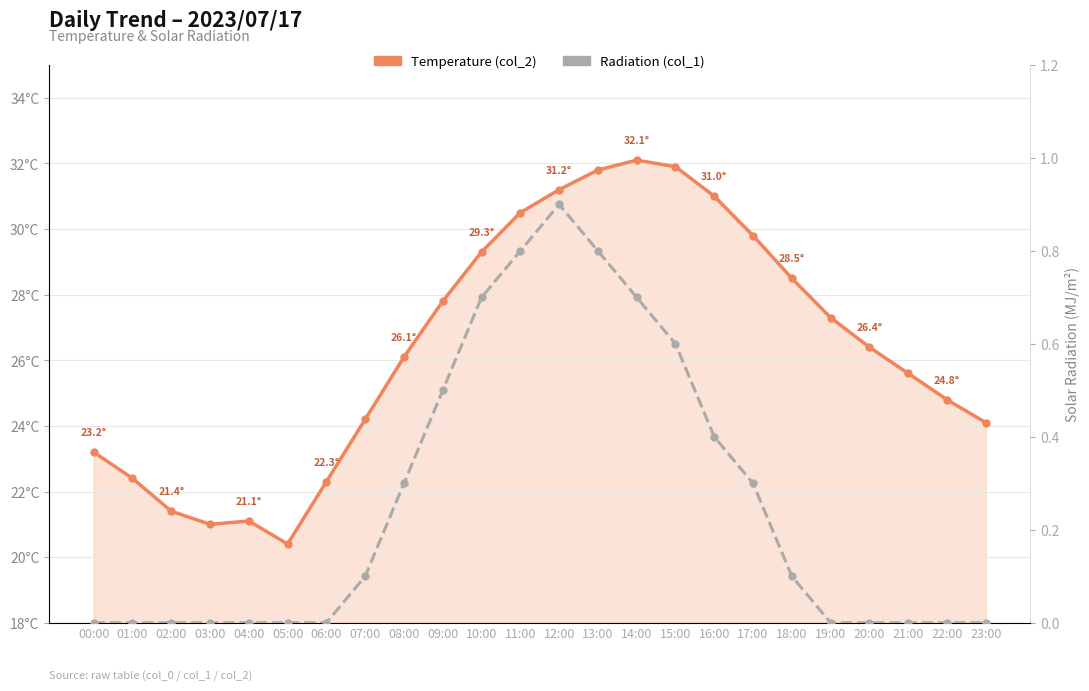

At which category does Temperature (col_2) reach its first local valley?

03:00